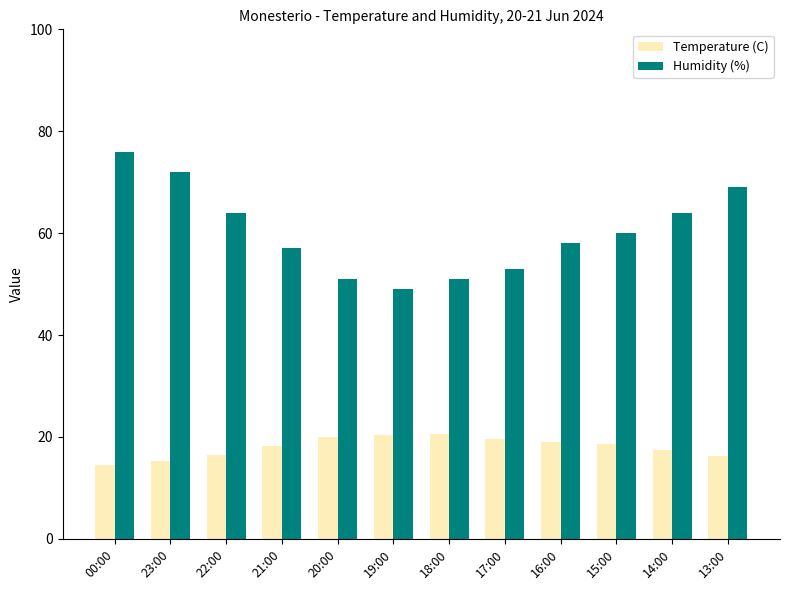

List the series in order of their peak value, lowest first.

Temperature (C), Humidity (%)